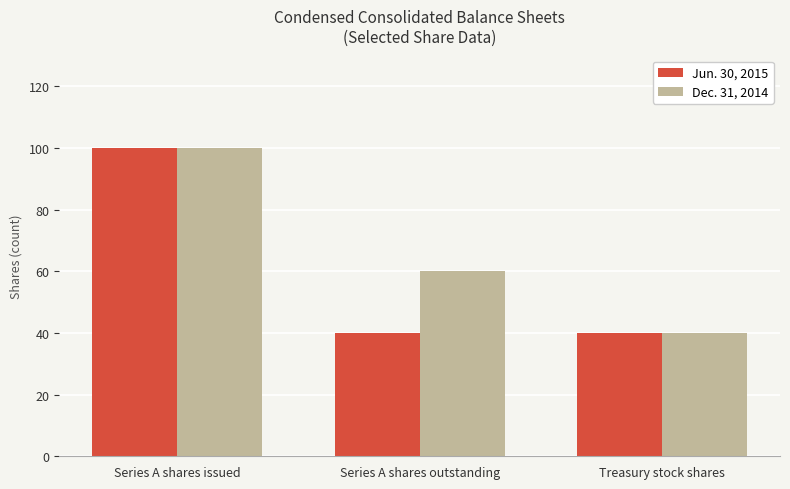

Read the Jun. 30, 2015 value at Series A shares issued, to the nearest 5.

100